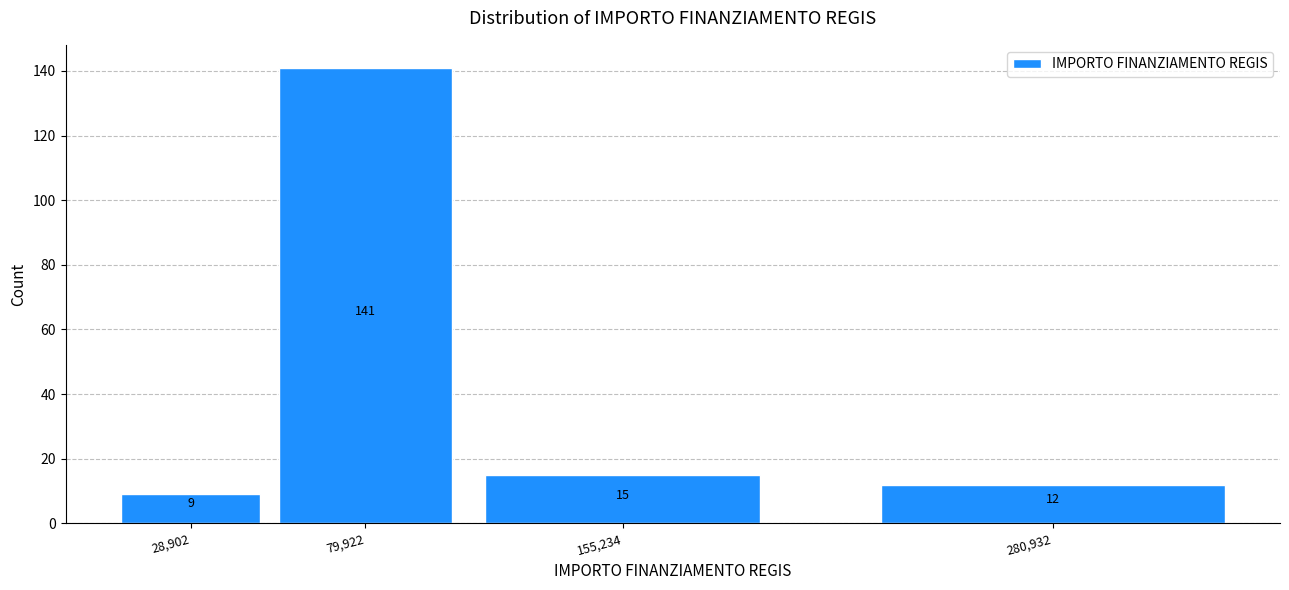

Reading left to right, list all the values displayed in this chart.

9	141	15	12